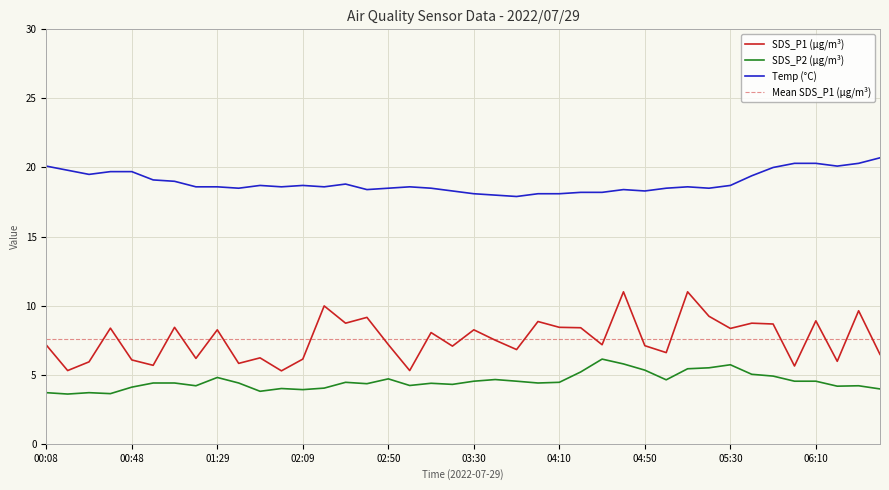

True or false: SDS_P1 (µg/m³) and SDS_P2 (µg/m³) intersect in this chart.

False